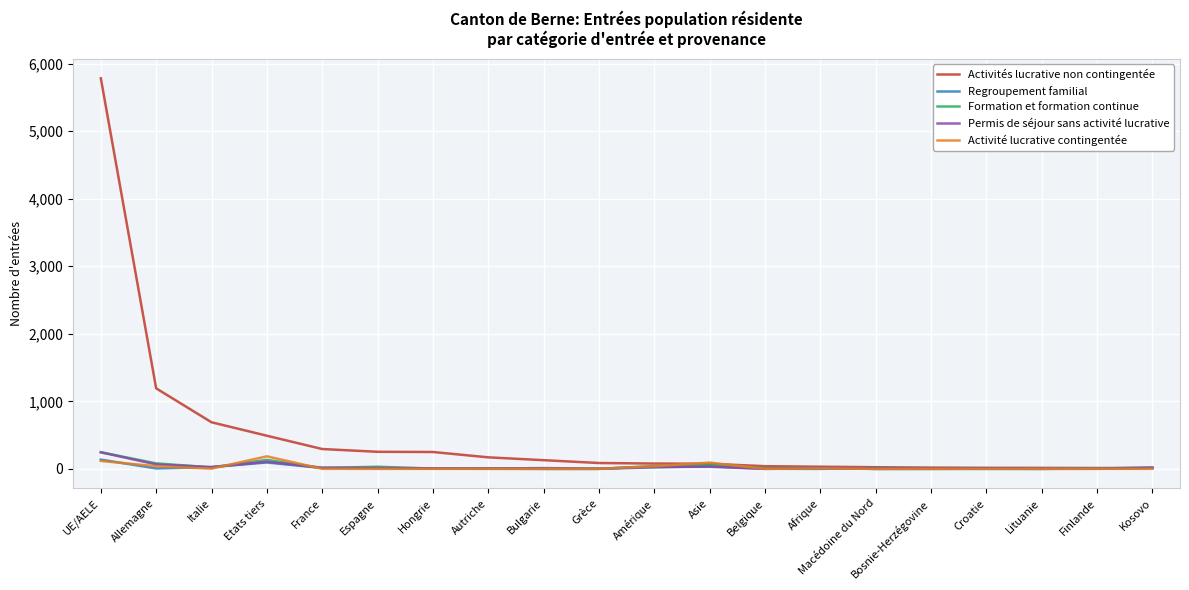

Between Italie and Autriche, which series saw the biggest shift?

Activités lucrative non contingentée